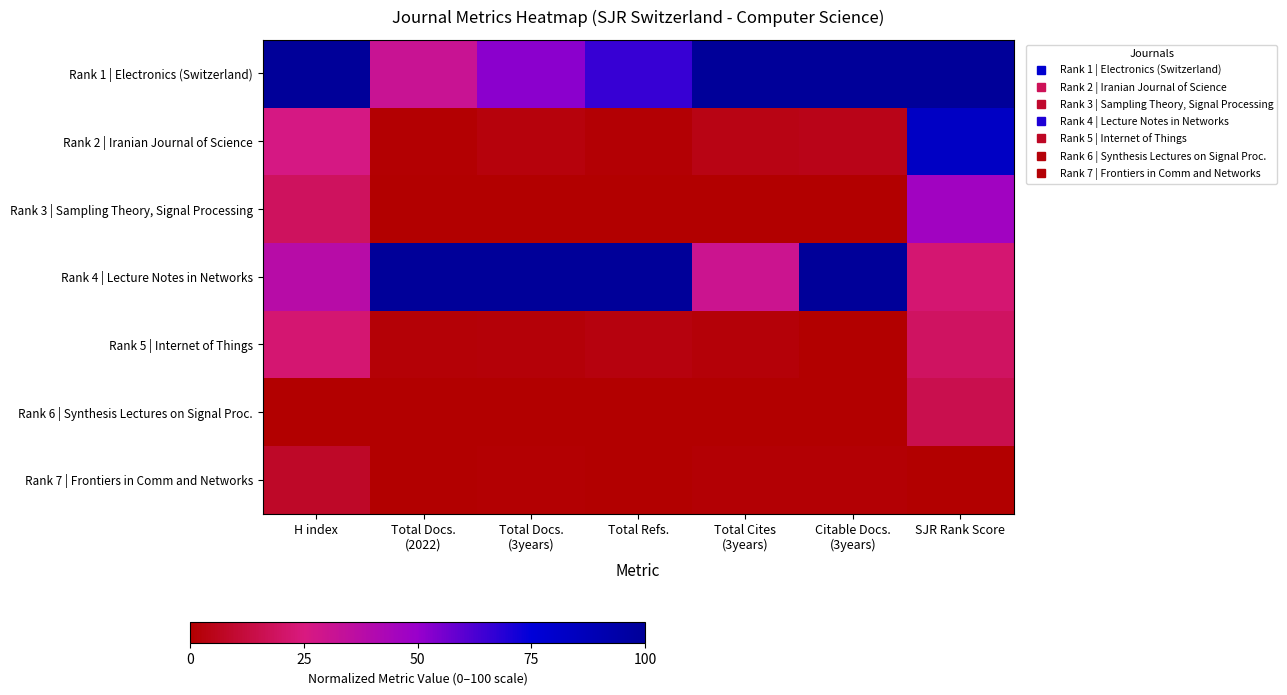

What is the spread (max minus min) of values at Total Refs.?

1.0